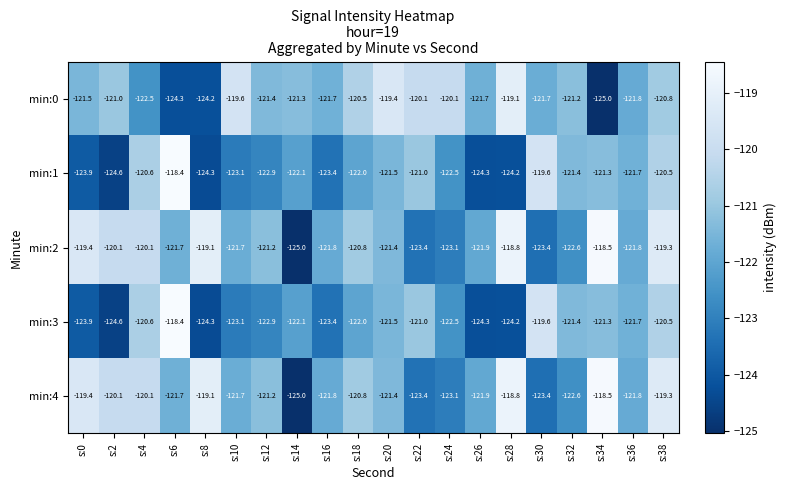

What is the spread (max minus min) of values at s:38?

1.5